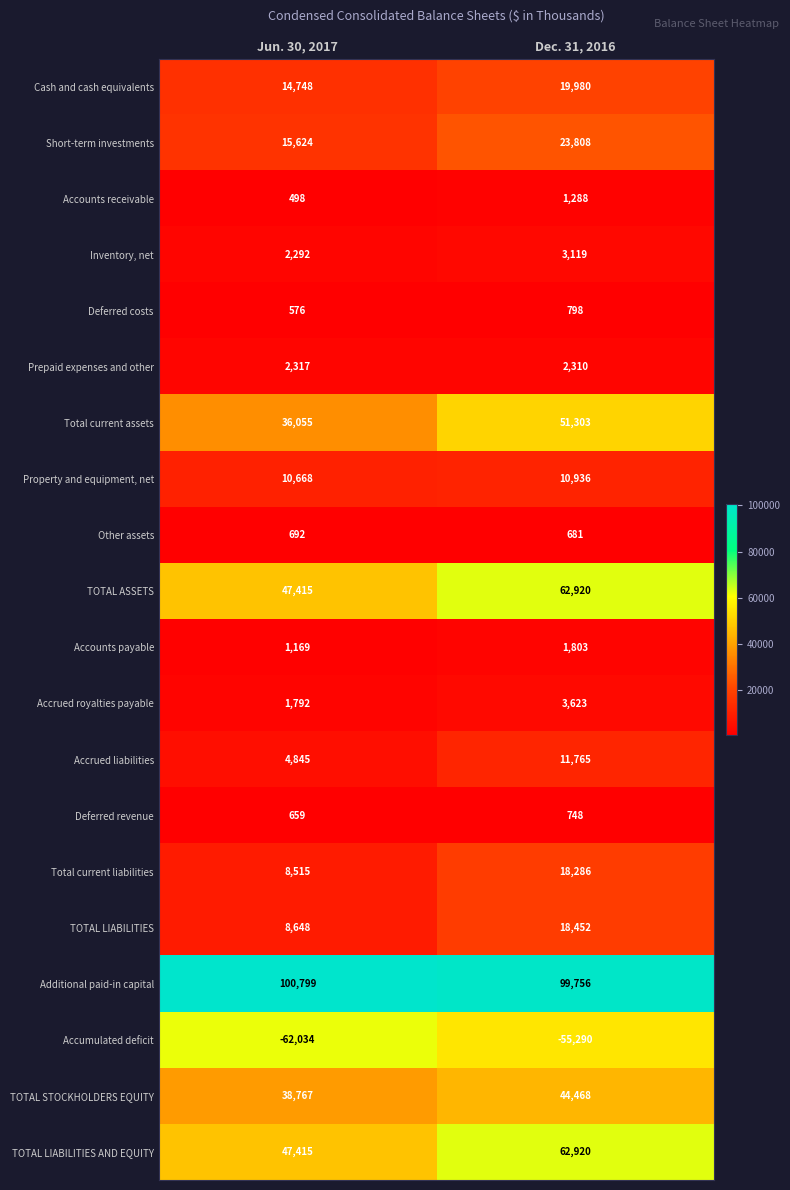

Which label corresponds to the largest value in the chart?

Jun. 30, 2017